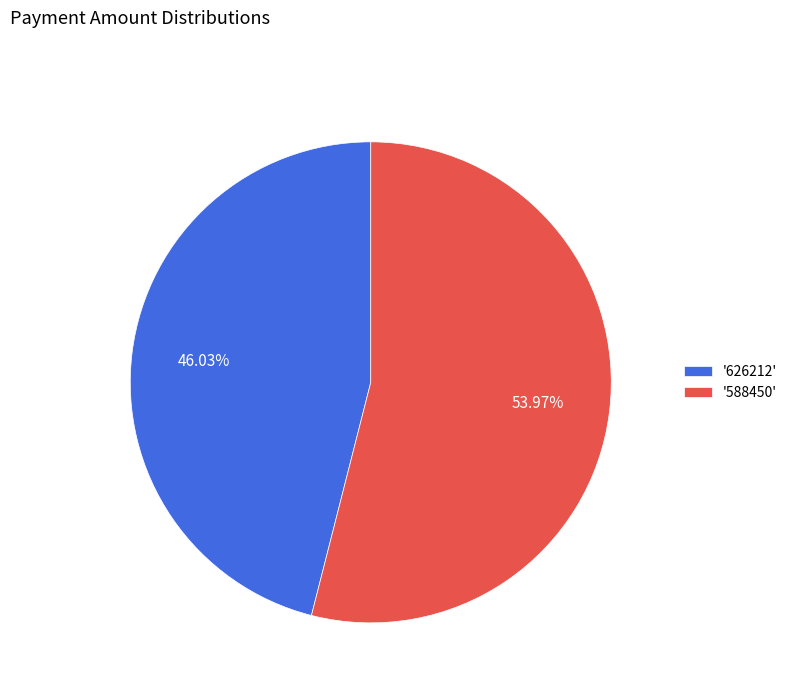

Count the number of slices in the pie.

2